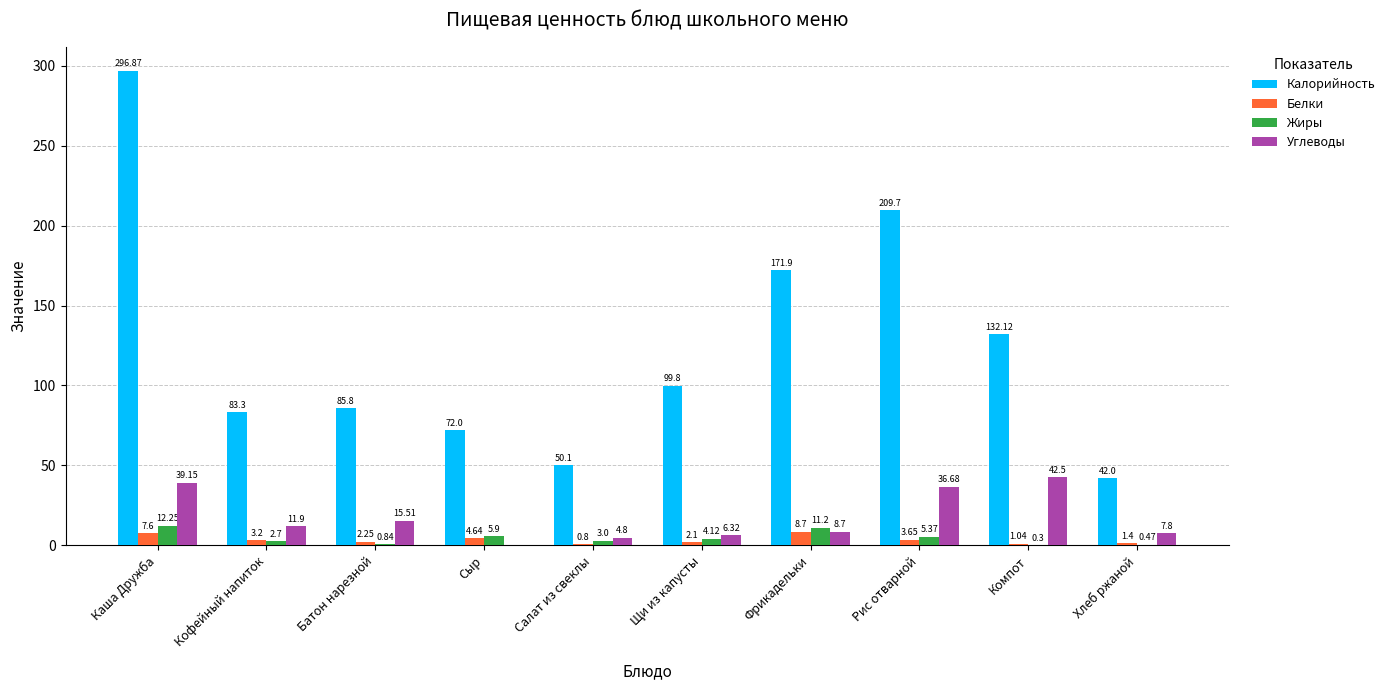

What is the sum of the Белки values at Компот and Хлеб ржаной?

2.4